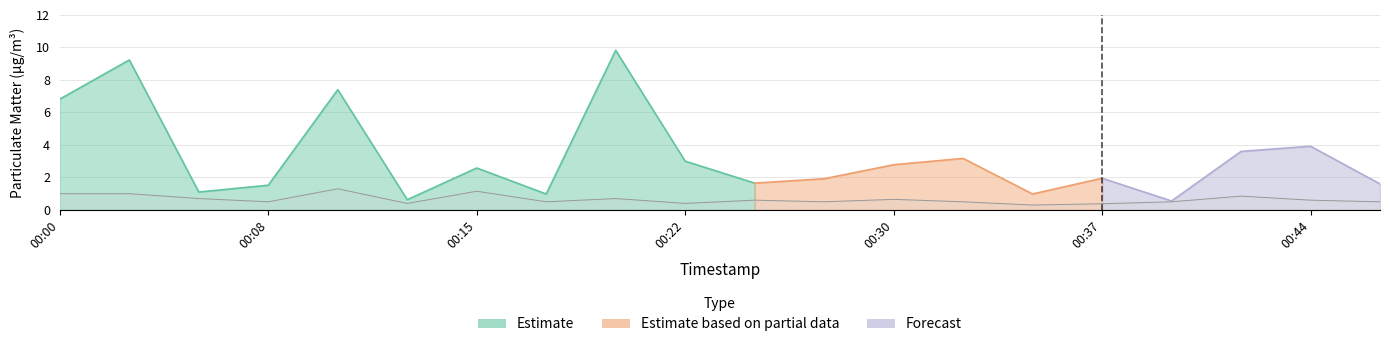

Does the chart have visible grid lines?

Yes